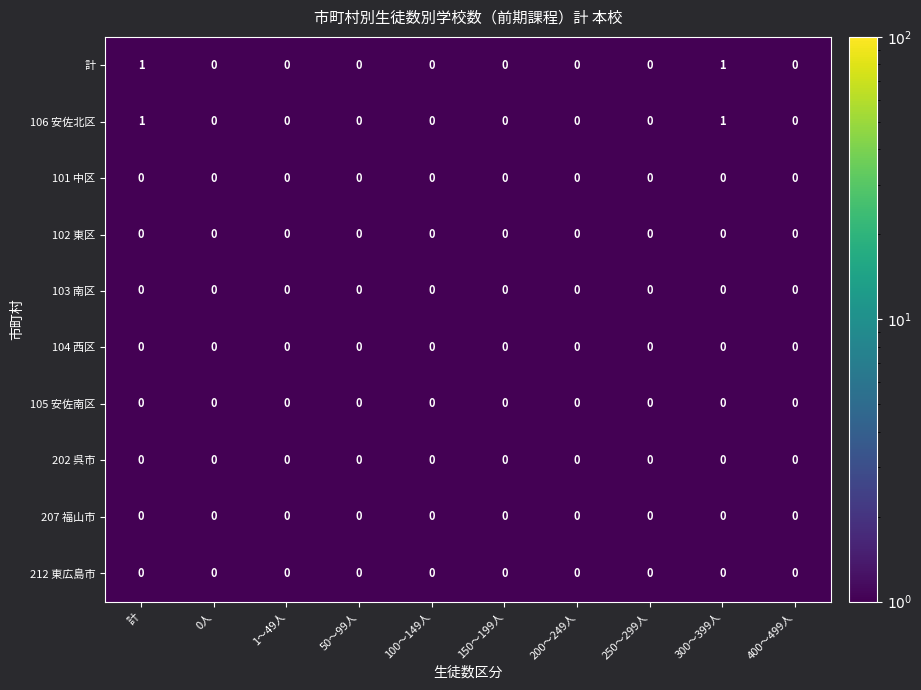

Is the value of 105 安佐南区 at 200～249人 greater than the value of 106 安佐北区 at 300～399人?

No